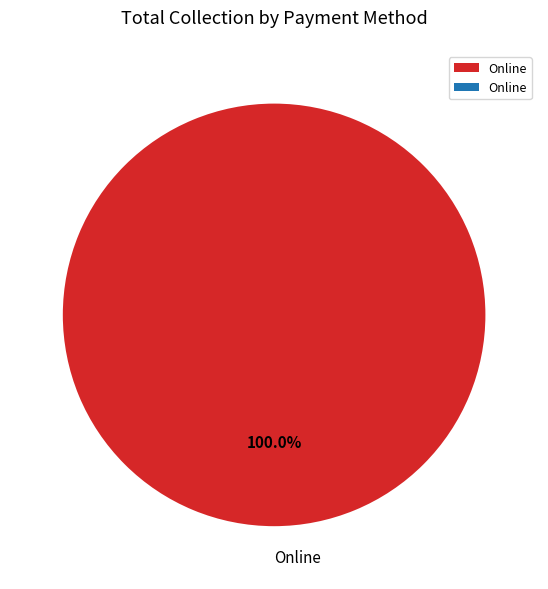

Does any single category account for the majority?

Yes